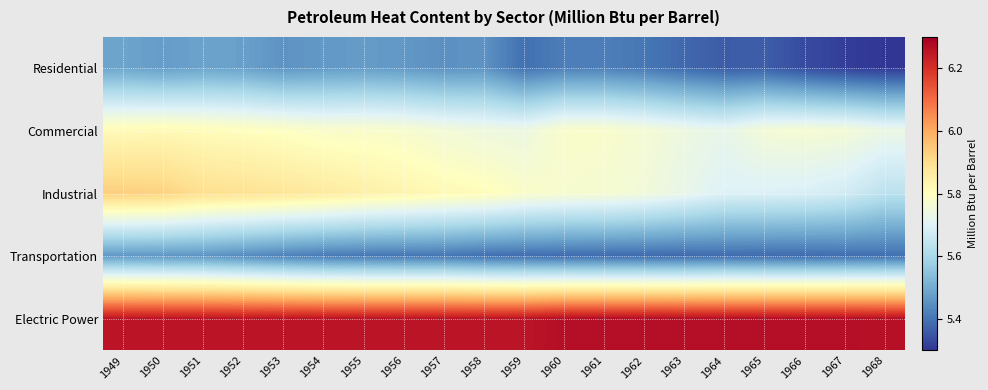

Which series has the largest total across all categories?

Electric Power